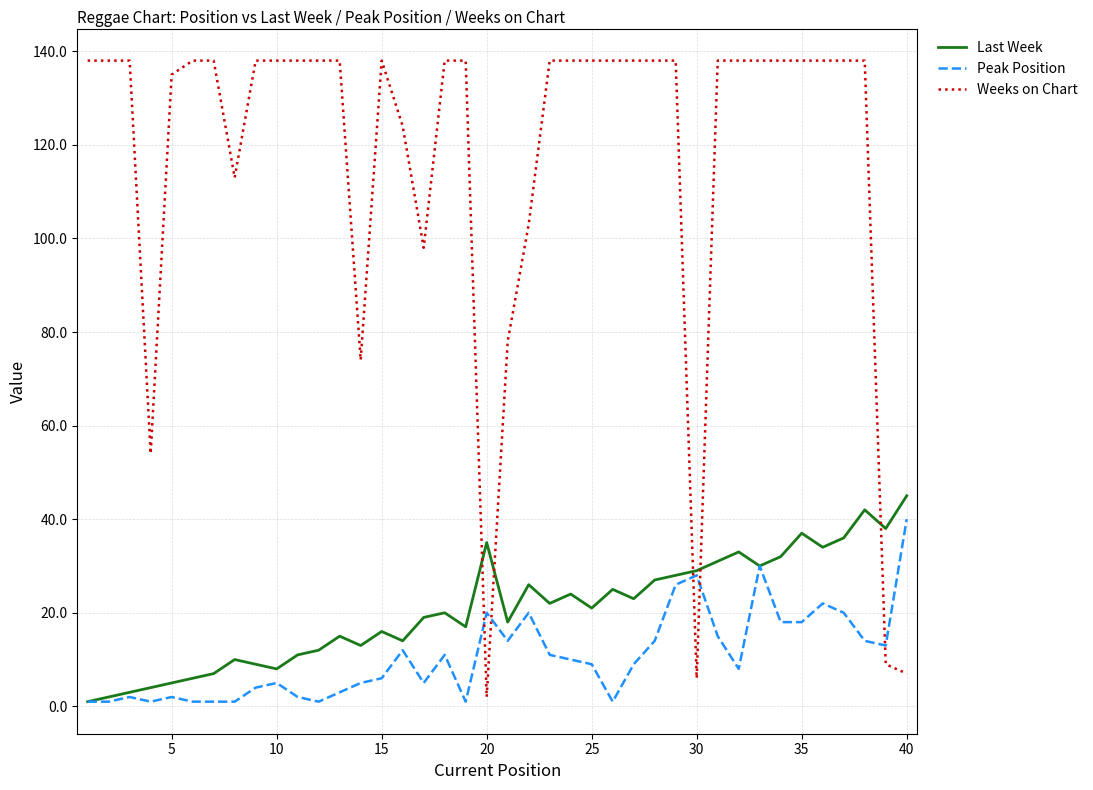

How many times do Weeks on Chart and Peak Position cross each other?

5